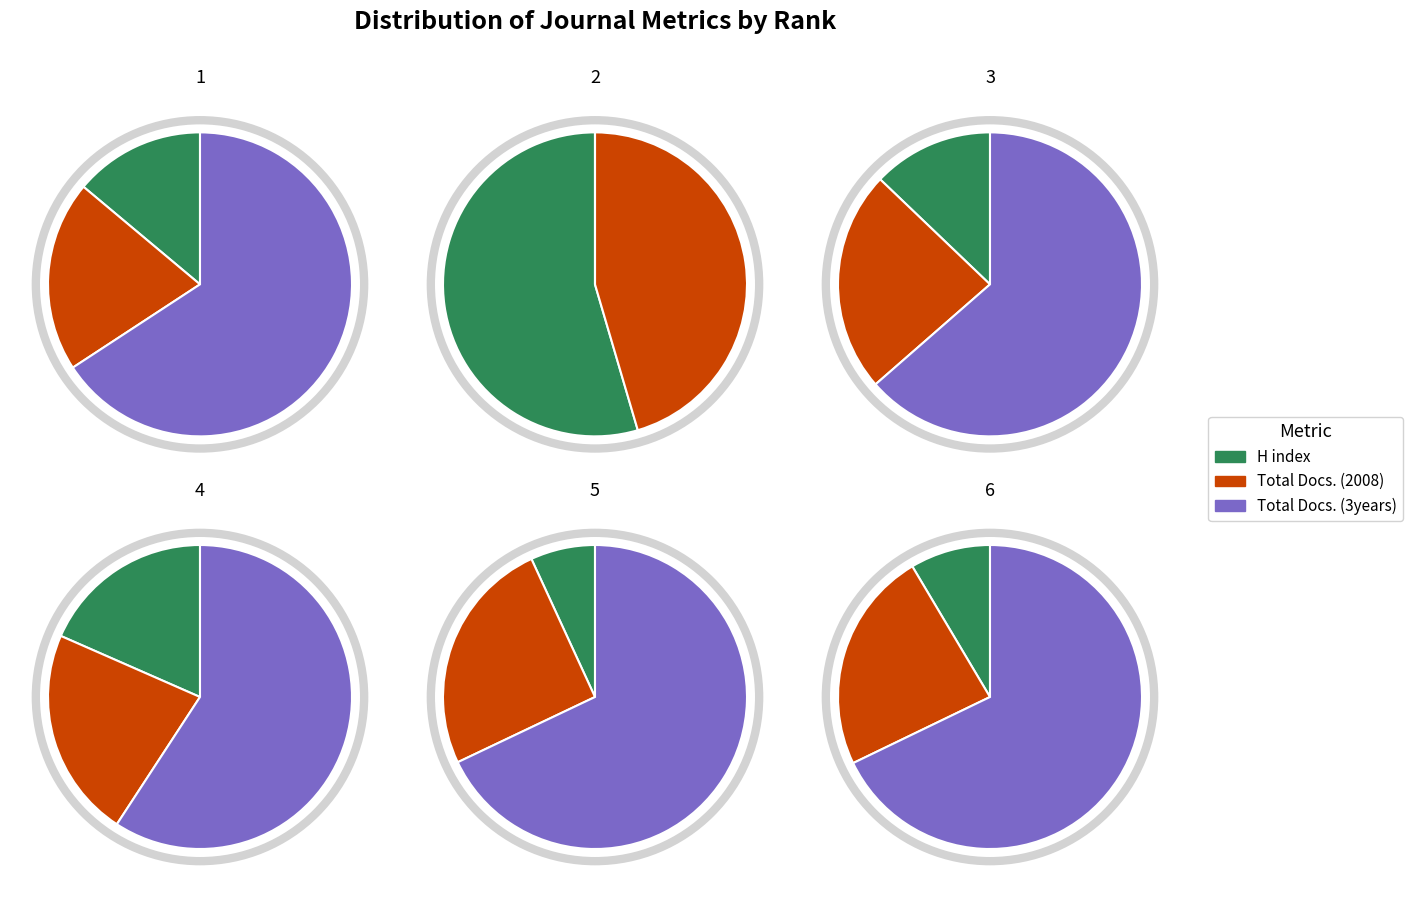

True or false: 4 accounts for 21% of the total.

False